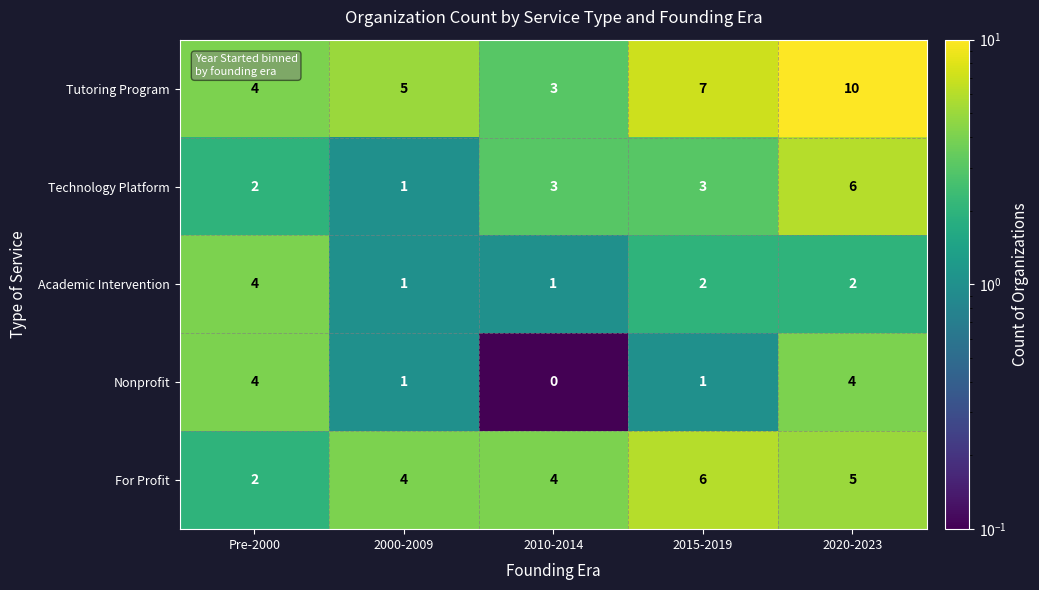

Which series has the largest total across all categories?

Tutoring Program